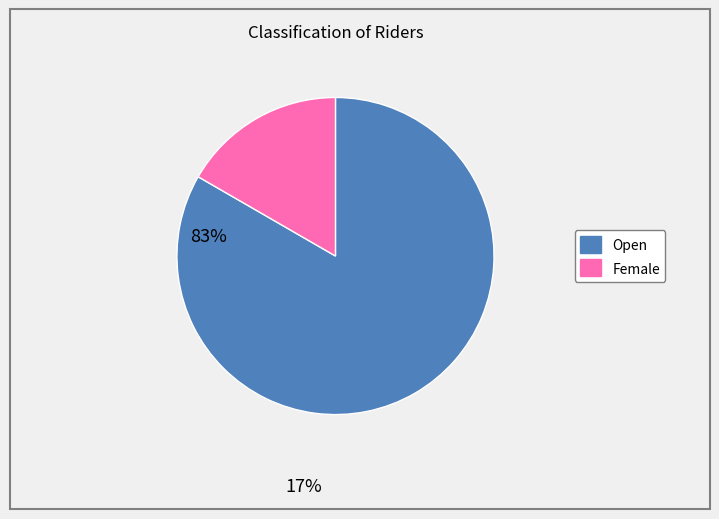

Does Open represent more than half of the total?

Yes